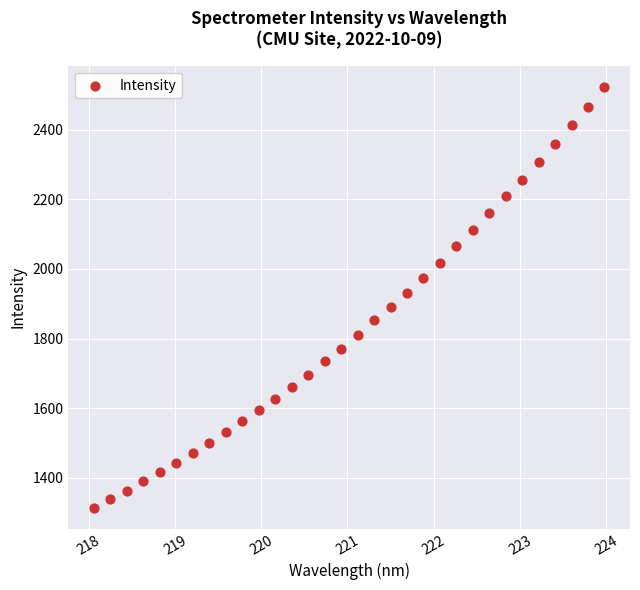

What is the range of Y values (max minus min)?

1208.1